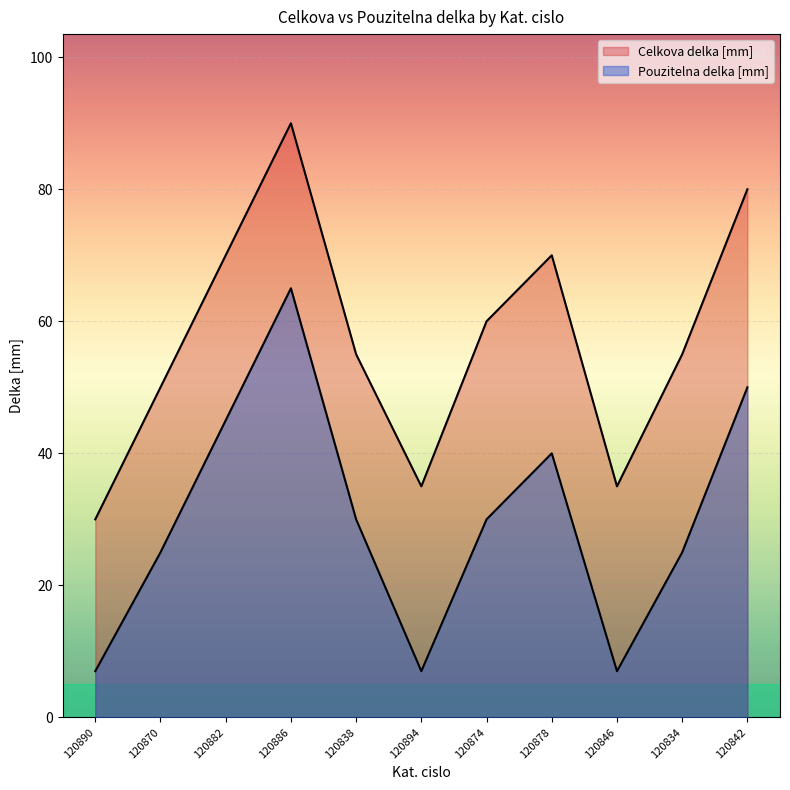

At which category is the sum across all series the highest?

120886